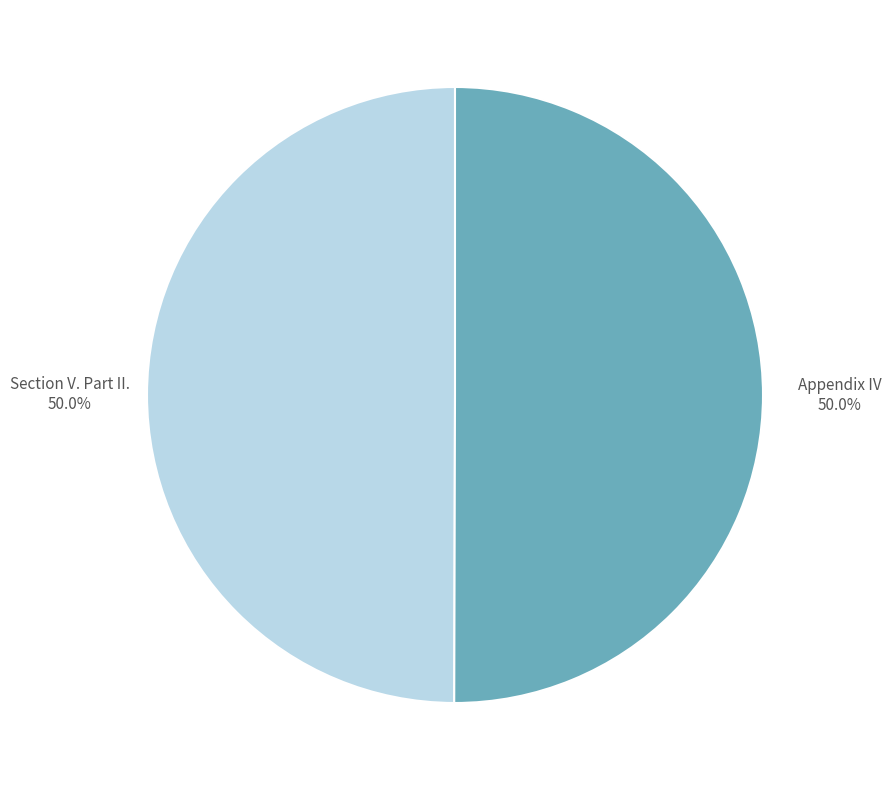

The Section V. Part II. slice represents 61% of the pie. True or false?

False